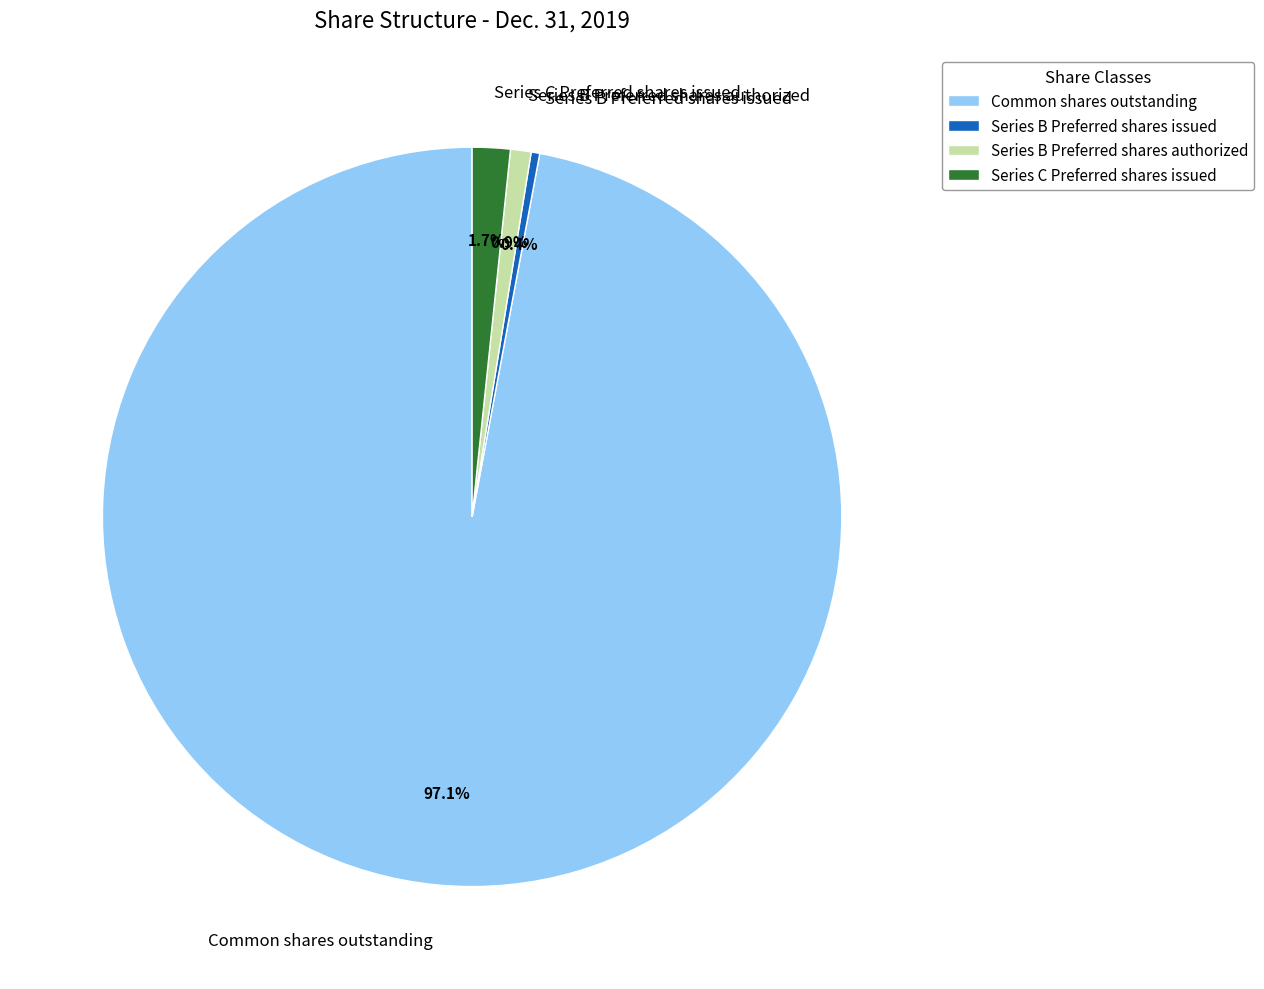

Combined, what portion of the pie is Series B Preferred shares authorized and Series B Preferred shares issued?

1.3%